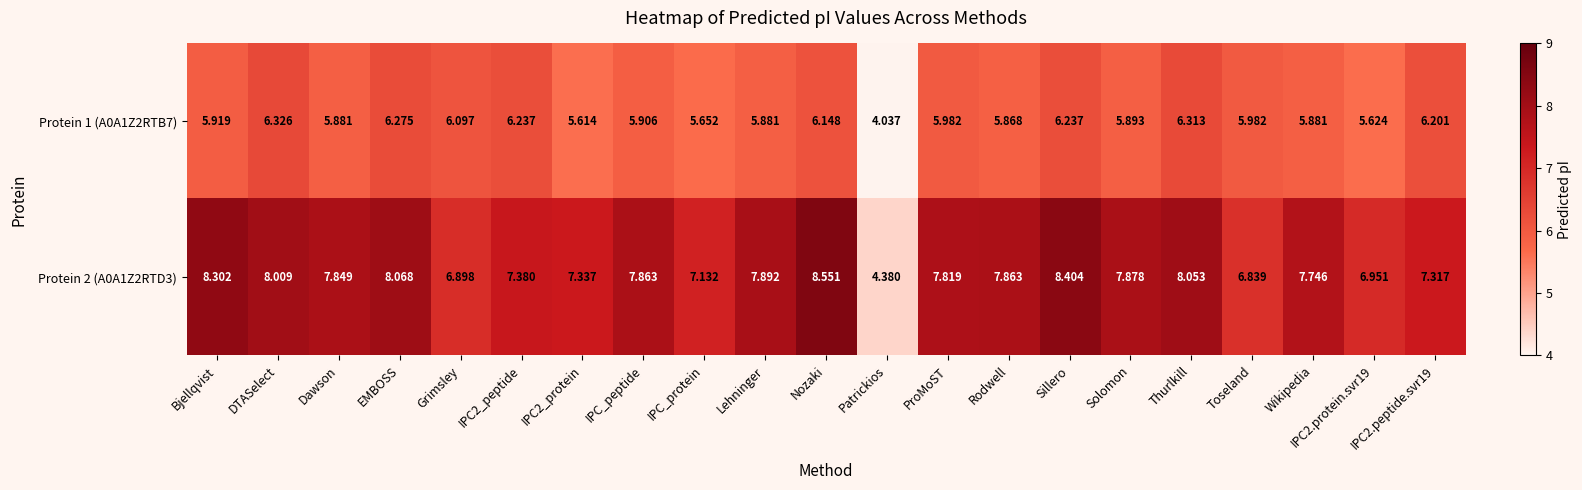

Rank the series by their maximum value, from highest to lowest.

Protein 2 (A0A1Z2RTD3), Protein 1 (A0A1Z2RTB7)